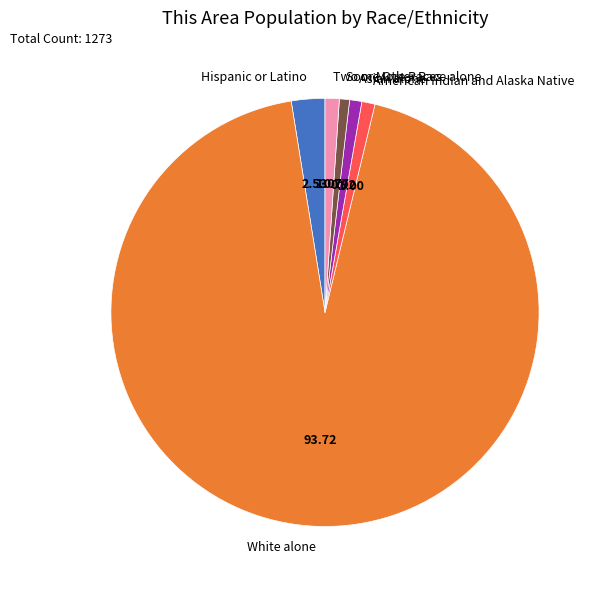

Does any single category account for the majority?

Yes